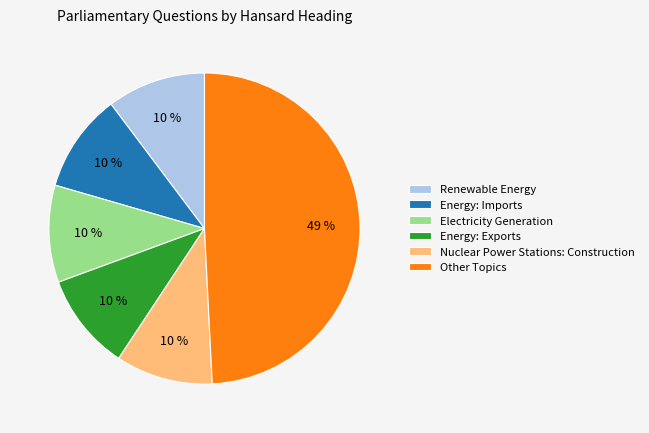

To the nearest percent, what percentage of the pie is Electricity Generation?

10%